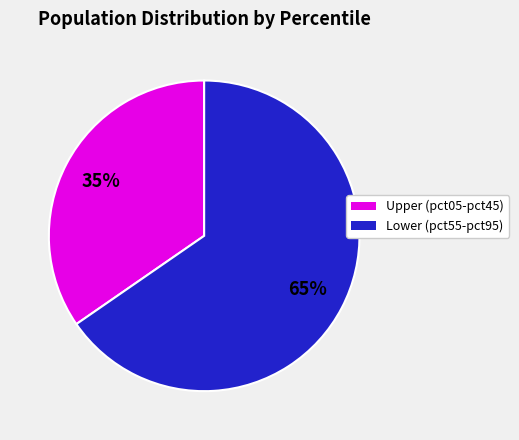

To the nearest percent, what is the average slice percentage?

50%